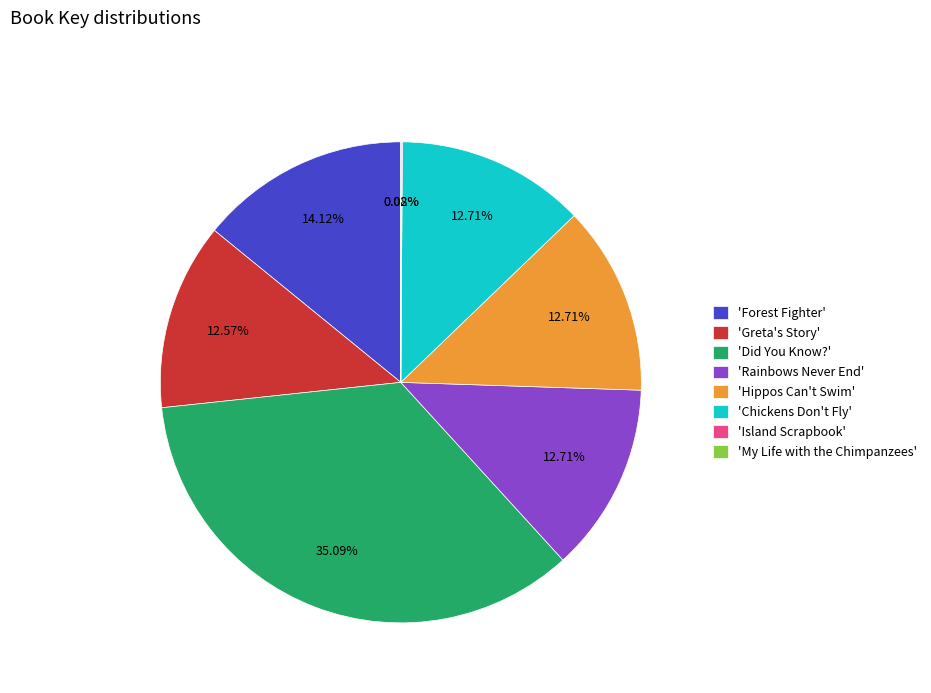

Is there any slice that represents more than half of the pie?

No